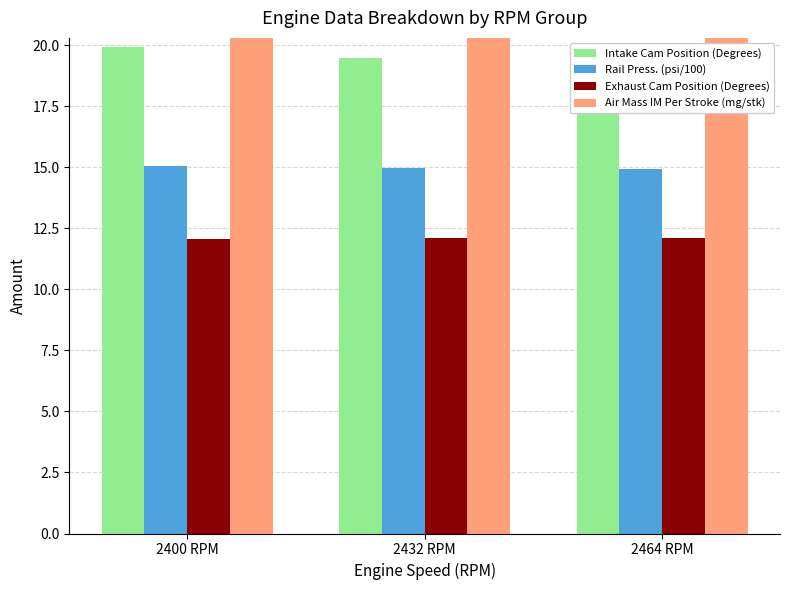

Reading right to left, extract all data points from this chart.

Intake Cam Position (Degrees): 2464 RPM=19.5	2432 RPM=19.5	2400 RPM=19.9
Rail Press. (psi/100): 2464 RPM=15.0	2432 RPM=15.0	2400 RPM=15.0
Exhaust Cam Position (Degrees): 2464 RPM=12.1	2432 RPM=12.1	2400 RPM=12.1
Air Mass IM Per Stroke (mg/stk): 2464 RPM=79.5	2432 RPM=80.1	2400 RPM=80.8